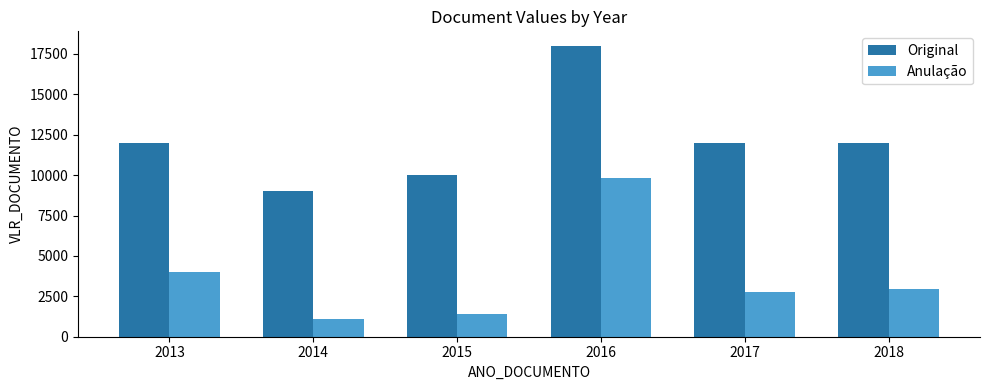

What is the difference between the highest and lowest values at 2018?

9056.7